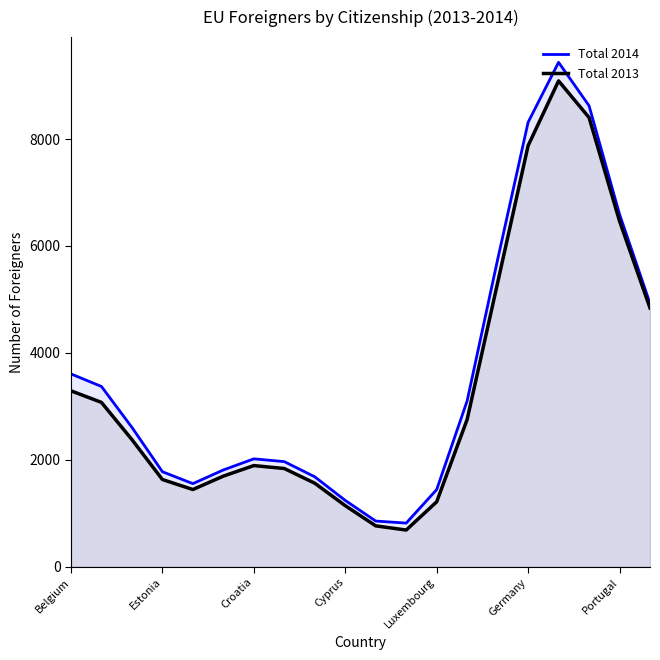

What is the smallest value displayed?

685